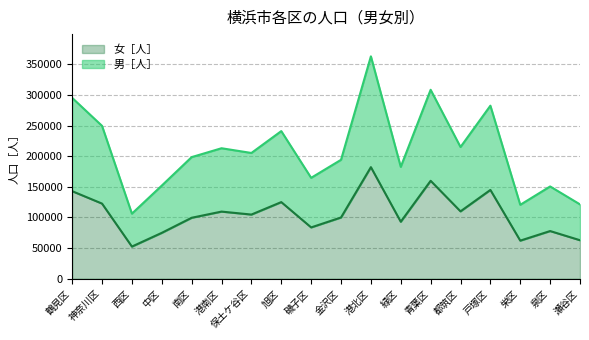

At which category is the sum across all series the highest?

港北区